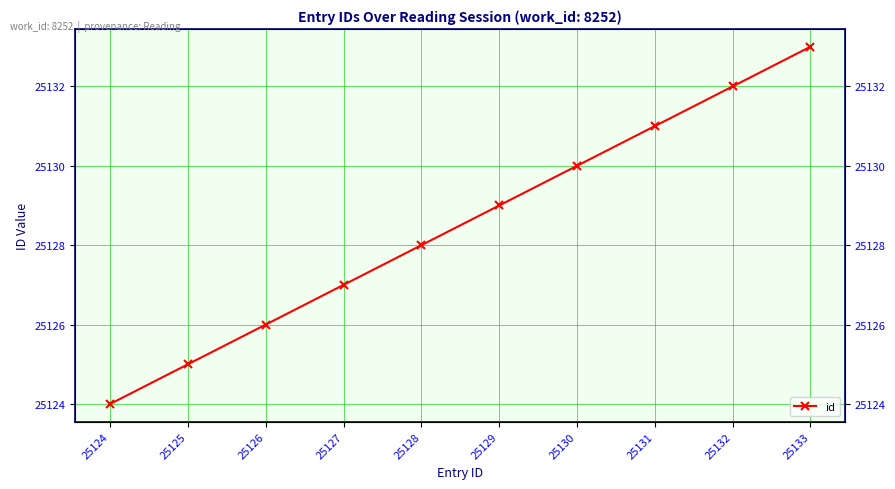

List the labels in order of value, largest first.

25133, 25132, 25131, 25130, 25129, 25128, 25127, 25126, 25125, 25124